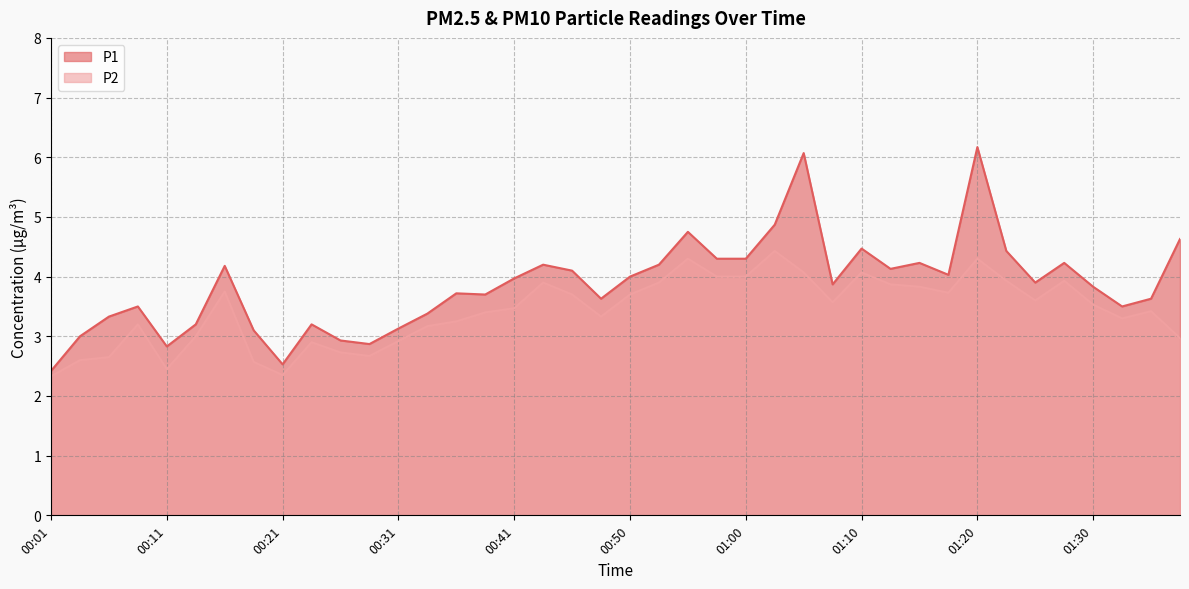

The value of P1 at 01:15 is 4.2. True or false?

True